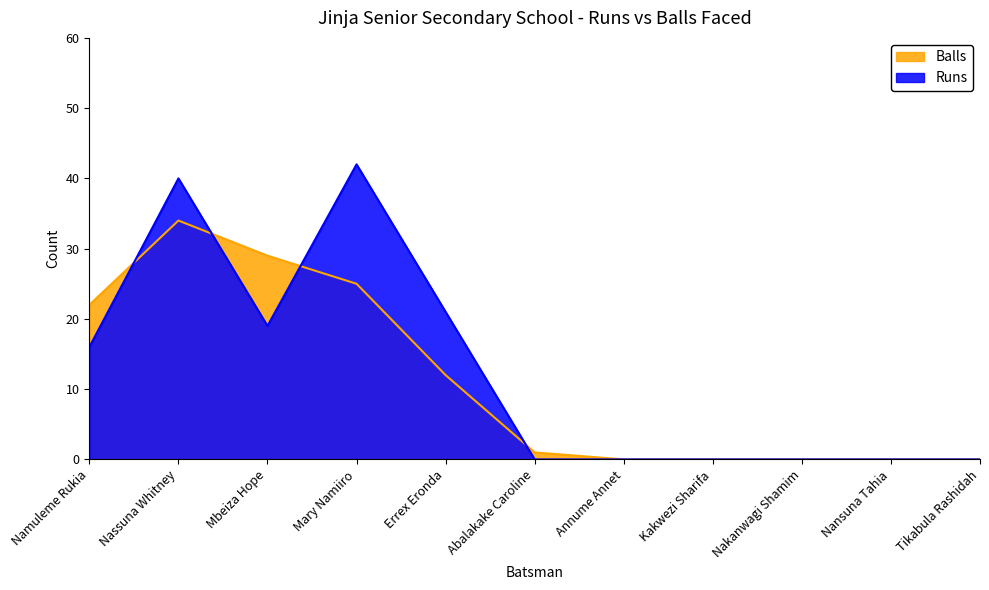

Reading left to right, transcribe all the data shown in this chart.

Runs: Namuleme Rukia=16	Nassuna Whitney=40	Mbeiza Hope=19	Mary Namiiro=42	Errex Eronda=21	Abalakake Caroline=0	Annume Annet=0	Kakwezi Sharifa=0	Nakanwagi Shamim=0	Nansuna Tahia=0	Tikabula Rashidah=0
Balls: Namuleme Rukia=22	Nassuna Whitney=34	Mbeiza Hope=29	Mary Namiiro=25	Errex Eronda=12	Abalakake Caroline=1	Annume Annet=0	Kakwezi Sharifa=0	Nakanwagi Shamim=0	Nansuna Tahia=0	Tikabula Rashidah=0